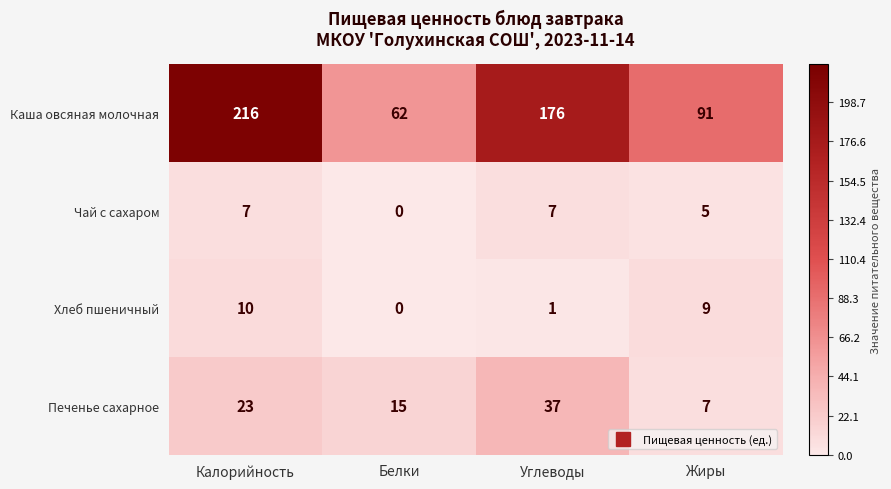

What is the approximate value of Чай с сахаром at Углеводы?

7